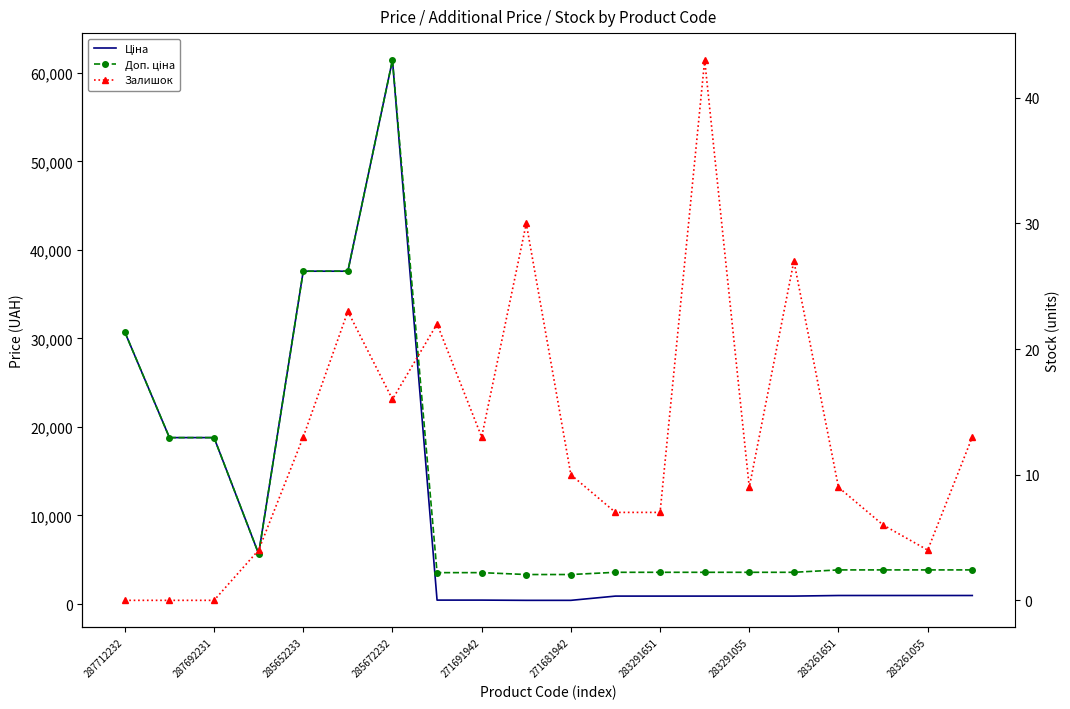

In Доп. ціна, how many points are higher than both neighbors (excluding endpoints)?

1